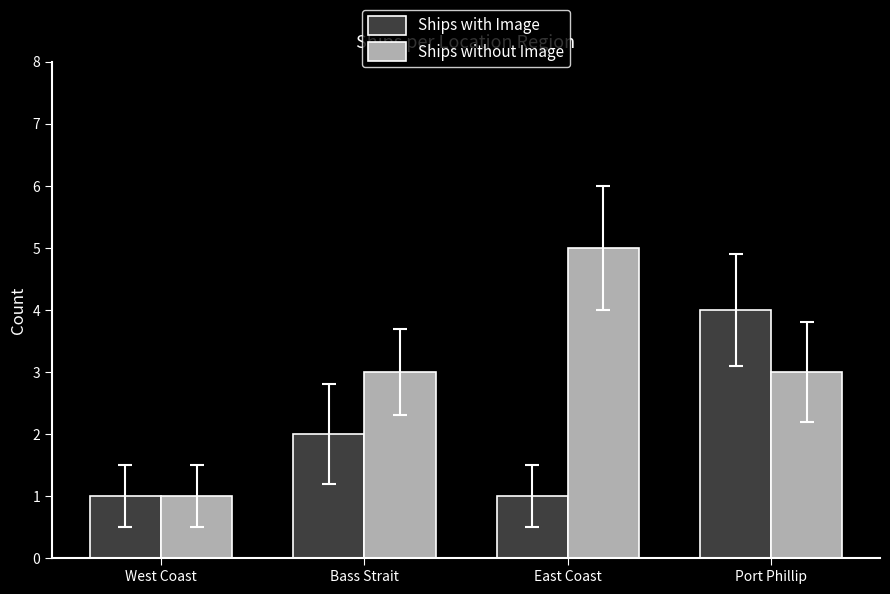

Which series has the widest spread of values?

Ships without Image